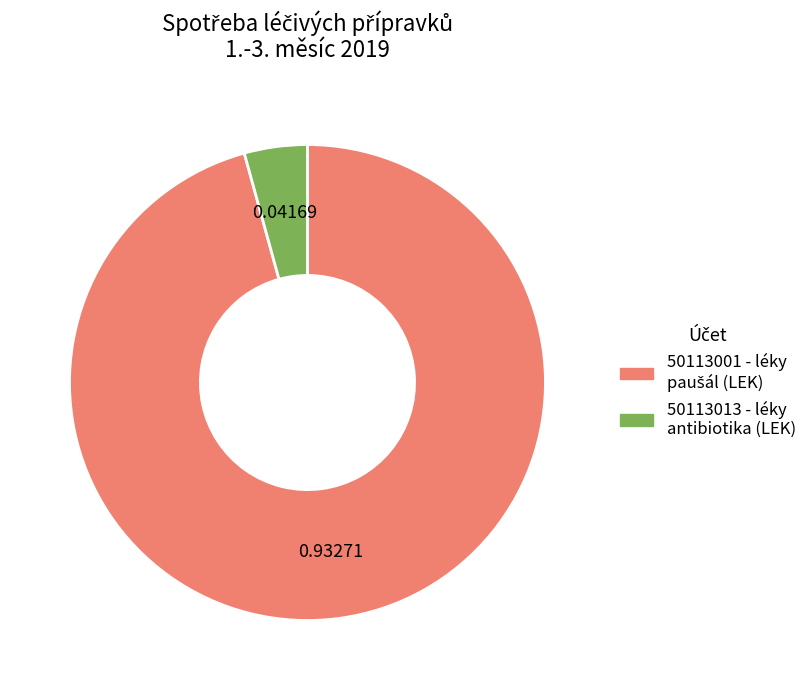

Does any single category account for the majority?

Yes